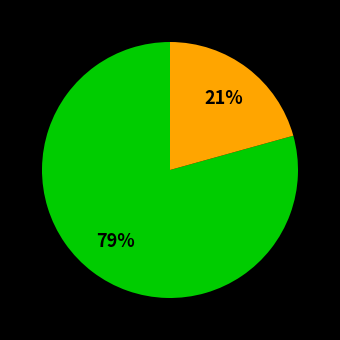

To the nearest percent, what is the average slice percentage?

50%